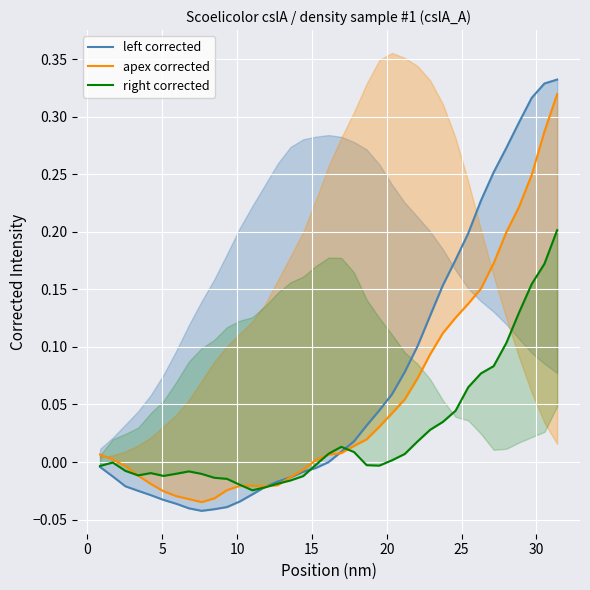

Is this an area chart (filled region under the line)?

No